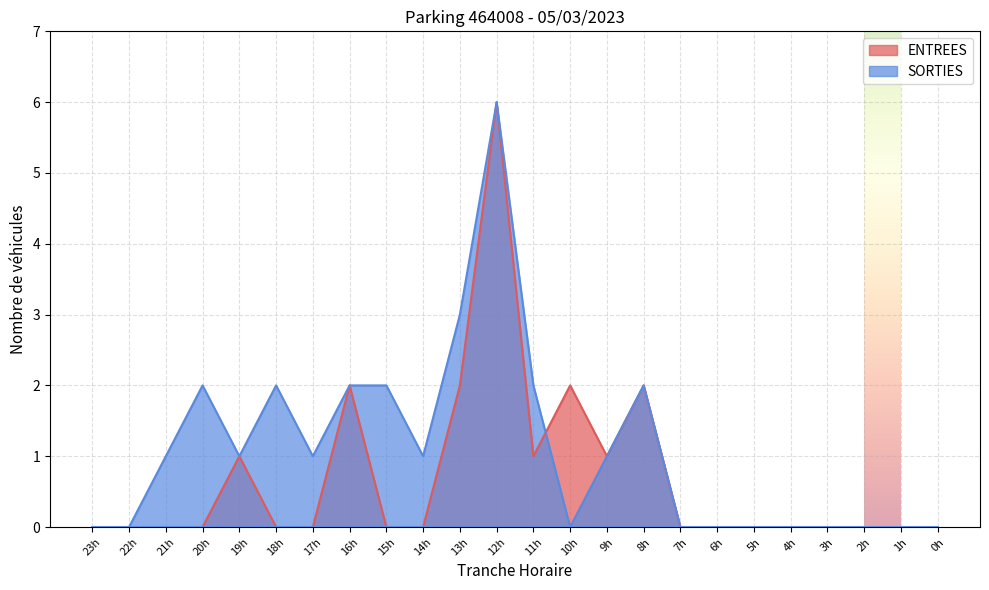

At how many categories does at least one series exceed 1?

9